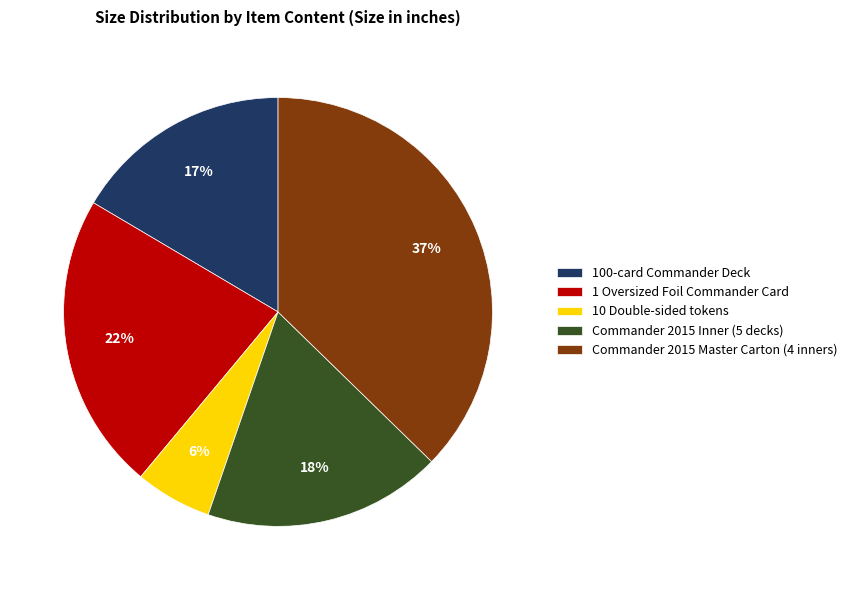

What is the smallest slice in the pie chart?

10 Double-sided tokens